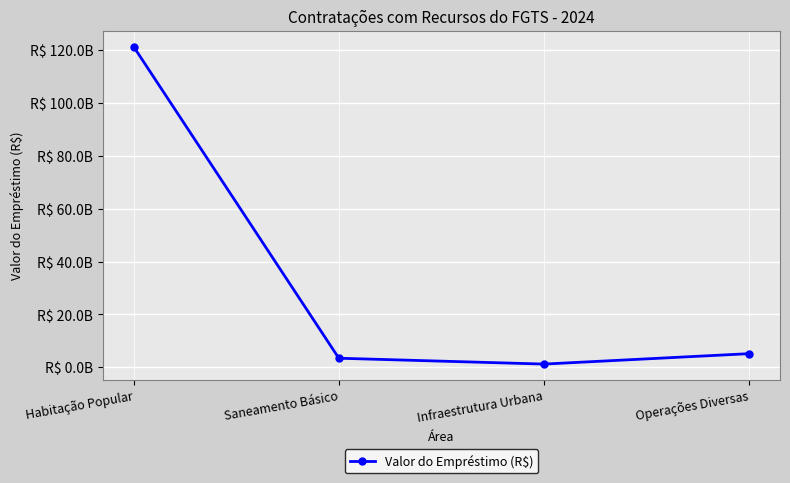

What is the change in value from Saneamento Básico to Operações Diversas?

+1728072893.8